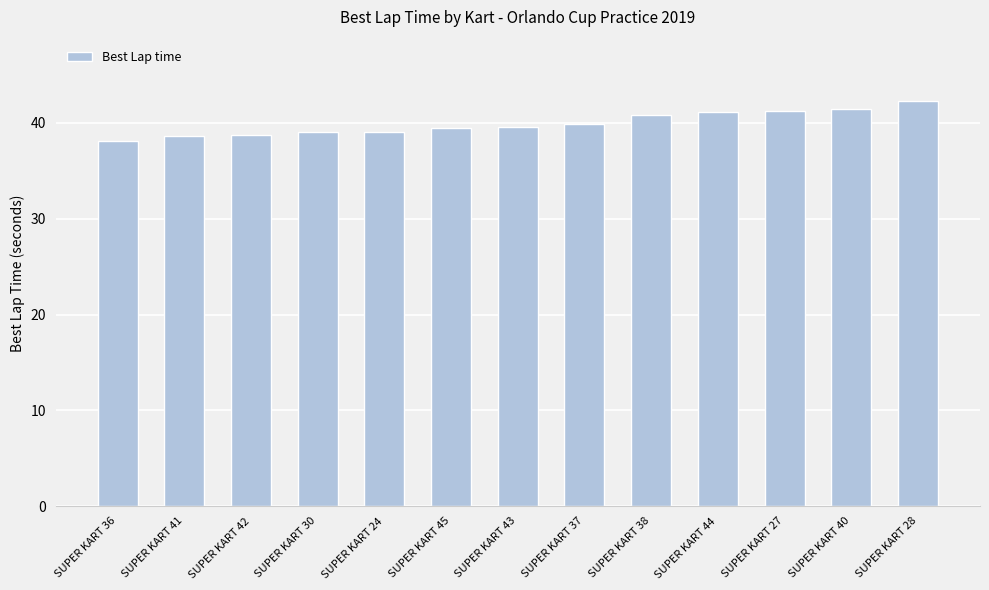

What is the sum of the values at SUPER KART 28 and SUPER KART 24?

81.4